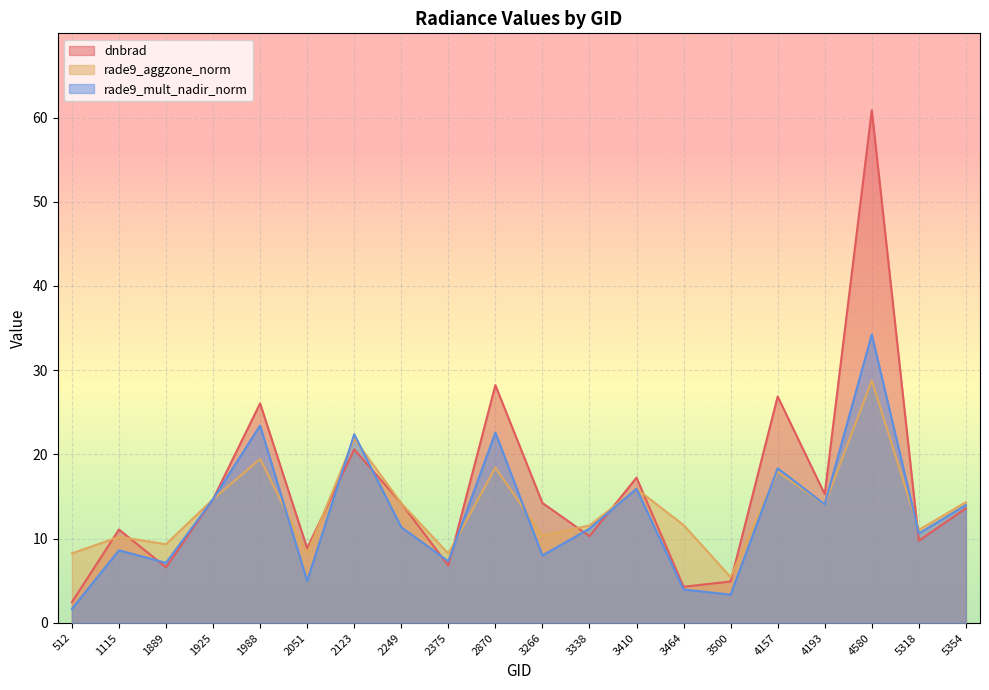

At which label does rade9_mult_nadir_norm first exceed 11?

1925